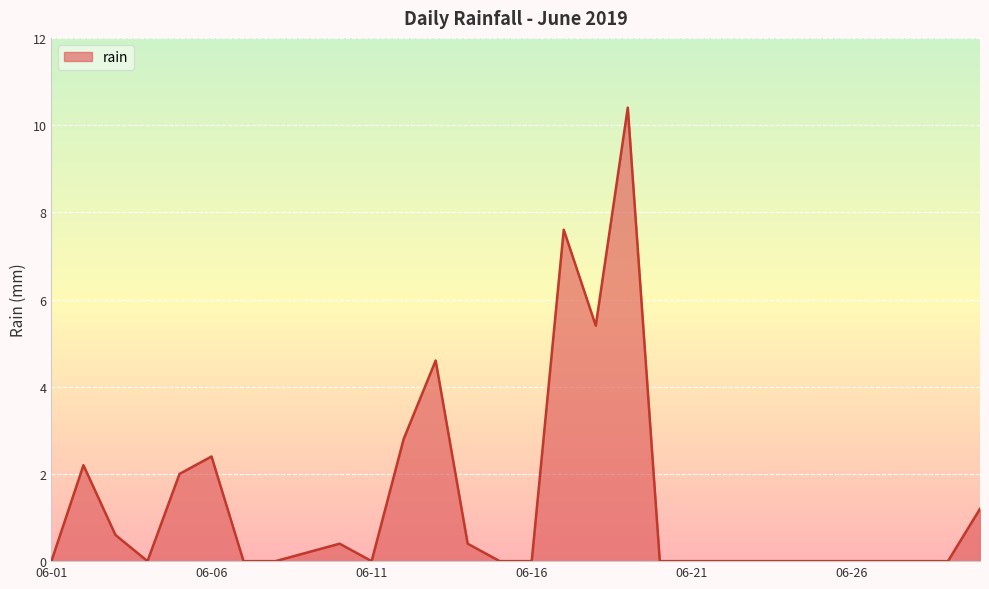

What is the maximum value shown in the chart?

10.4